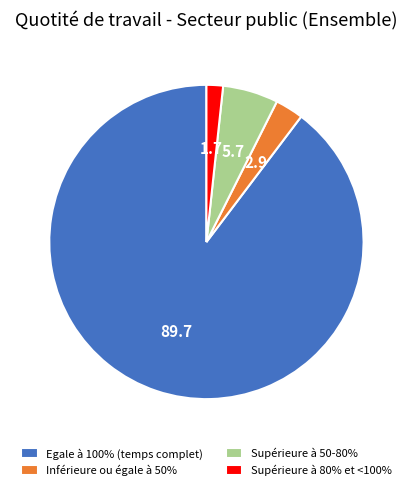

True or false: Supérieure à 80% et <100% accounts for 2% of the total.

True